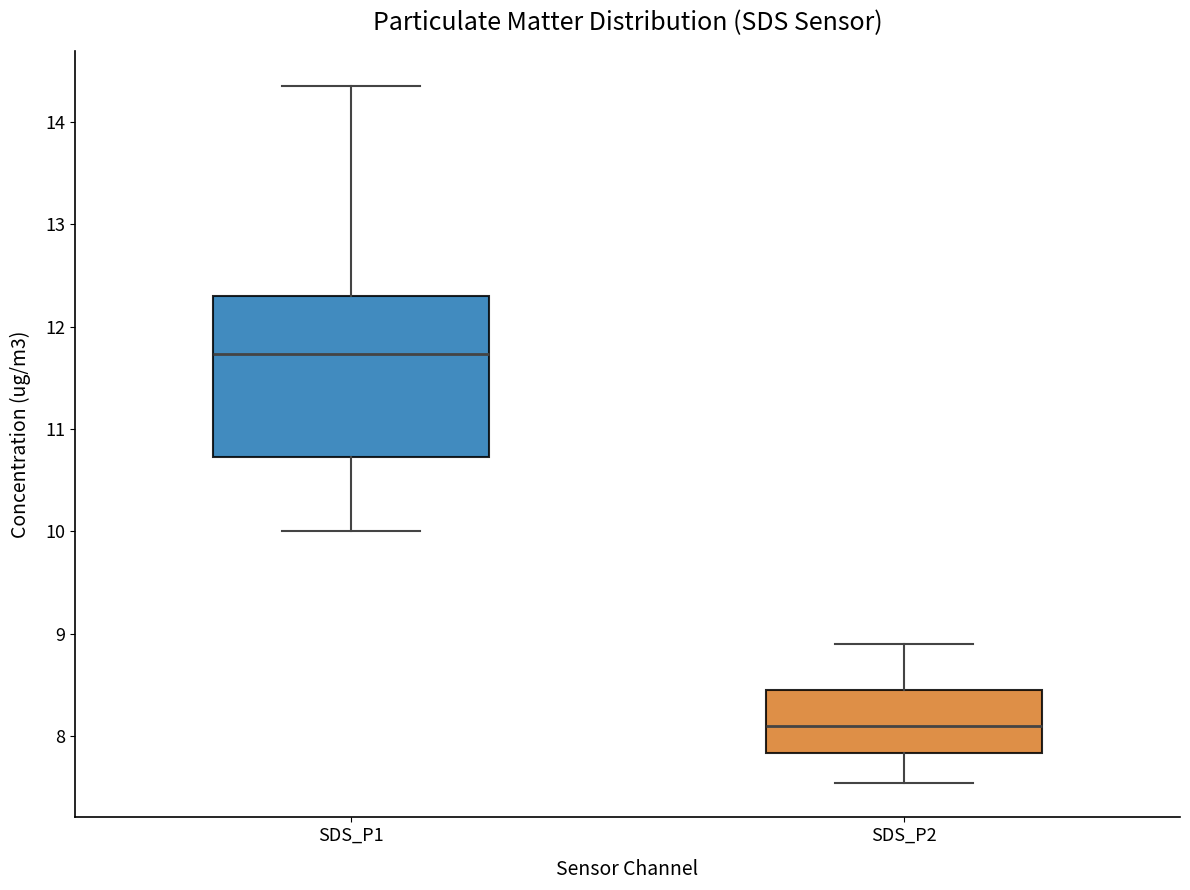

Reading left to right, read every box against the y-axis: the position of its median line, the range the box covers, and the ends of its whiskers. The values are not printed on the chart, so give them approximately, as read against the axis.

SDS_P1: median 11.7, box 10.7 to 12.3, whiskers 10.0 to 14.4
SDS_P2: median 8.1, box 7.8 to 8.5, whiskers 7.6 to 8.9